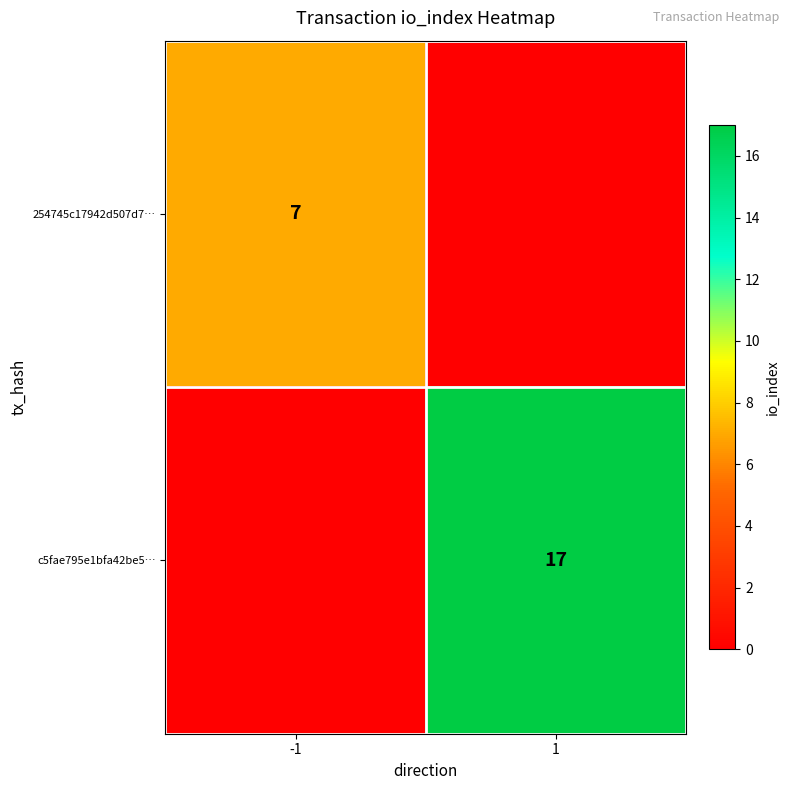

Is it true that 254745c17942d507d7… equals 7 at -1?

True